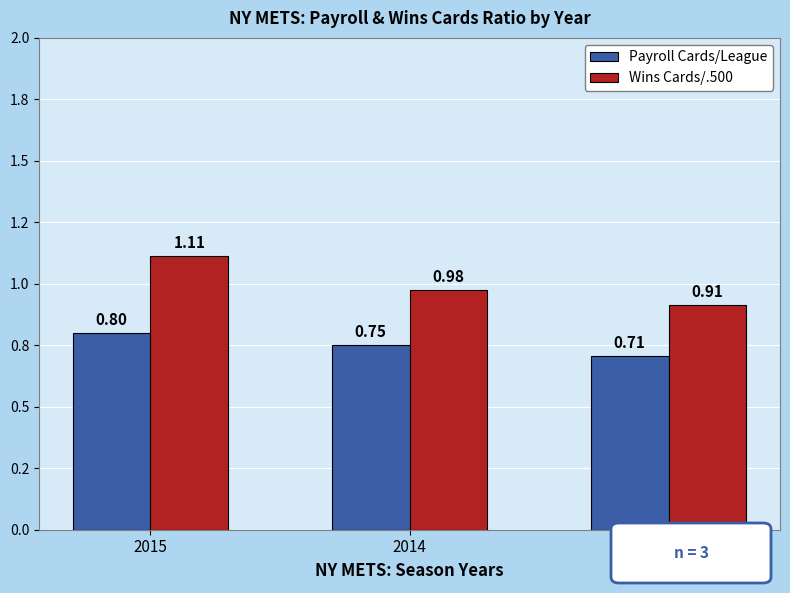

What is the value of the Wins Cards/.500 bar at the 3rd from the left?

0.9